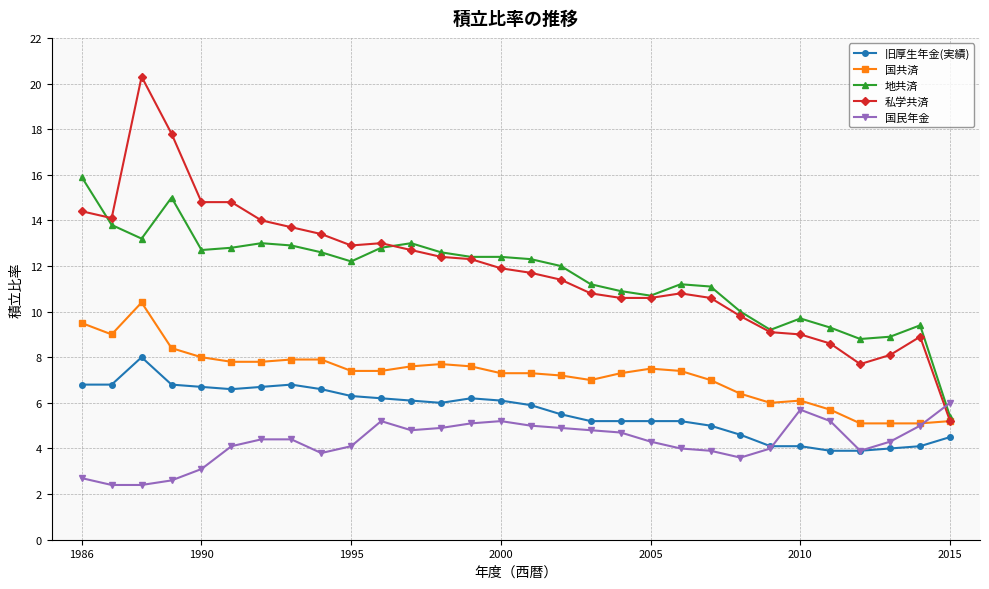

True or false: 国共済 and 国民年金 intersect in this chart.

True